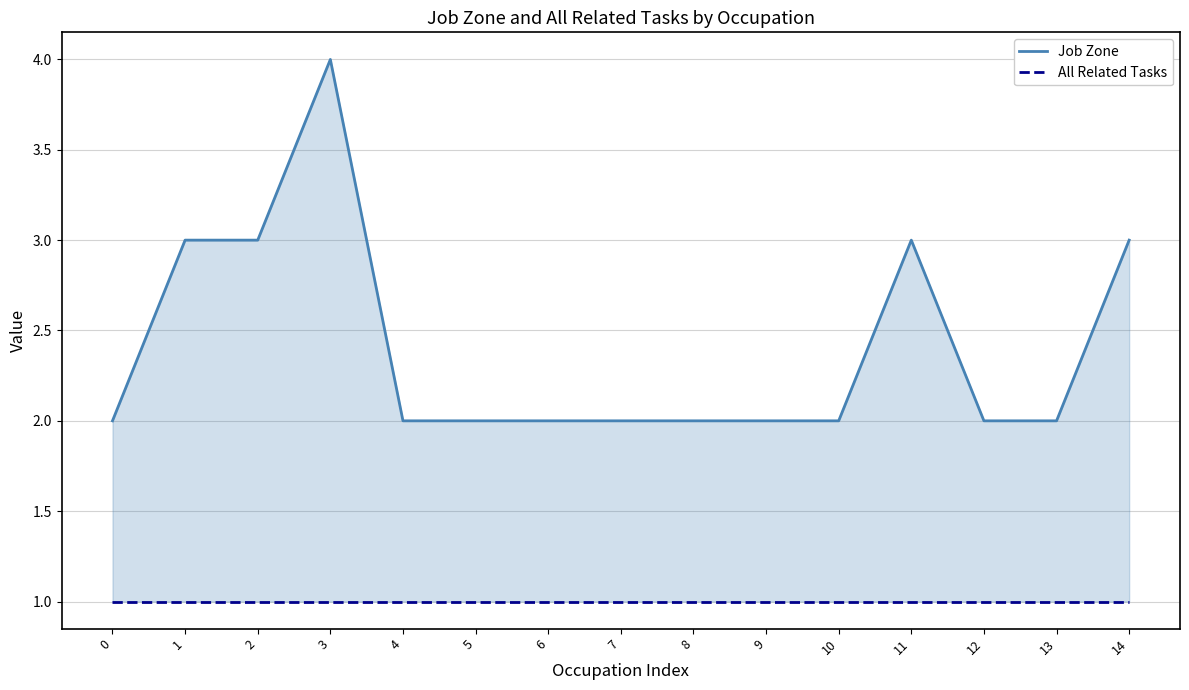

Which series has the largest total across all categories?

Job Zone